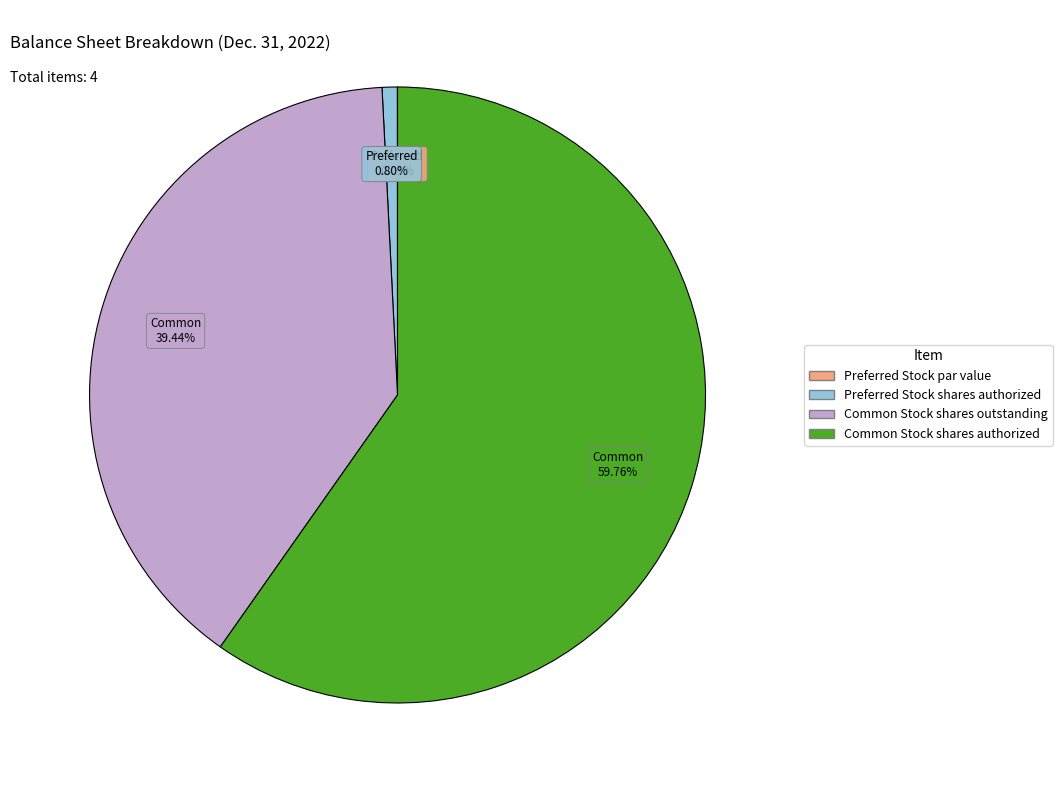

Is Preferred Stock shares authorized the majority of the pie?

No